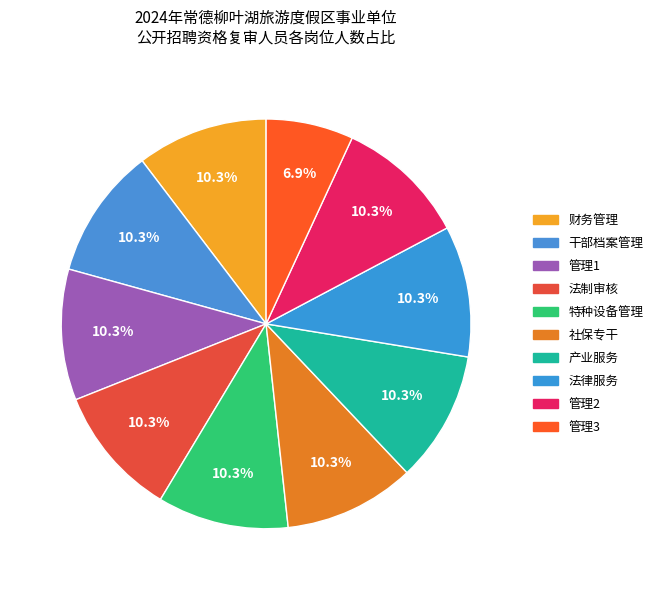

What percentage is the 财务管理 slice, to the nearest percent?

10%